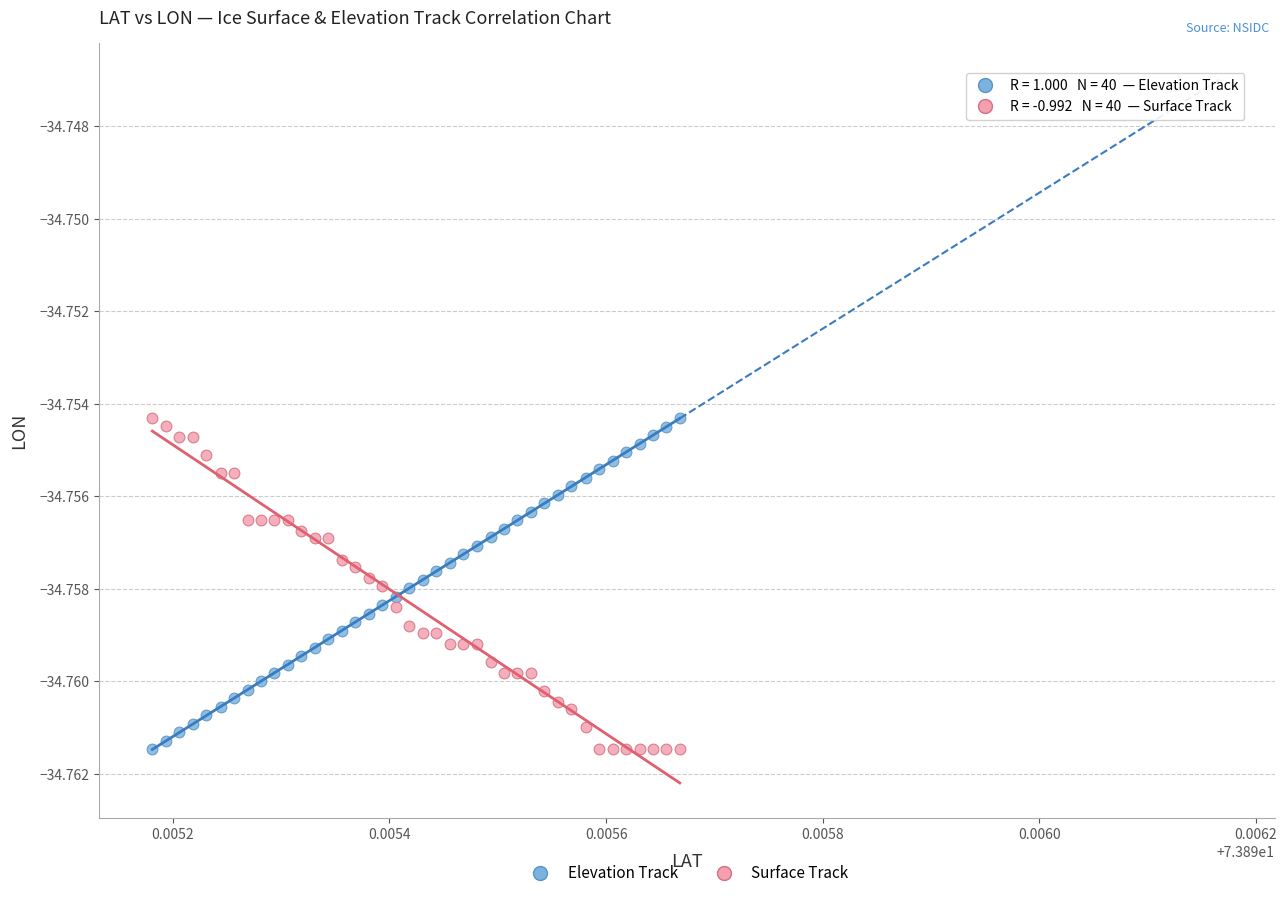

What are all the series names shown in the legend?

Elevation Track, Surface Track